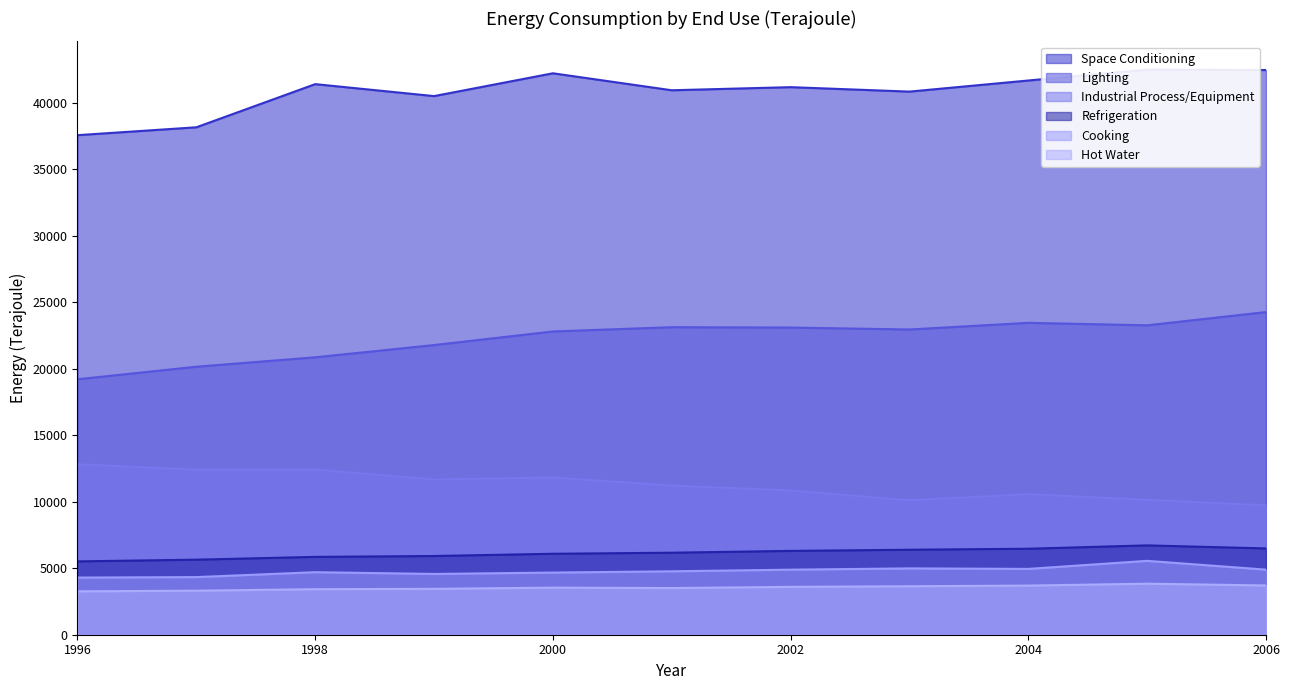

Read the Industrial Process/Equipment value at 2000, to the nearest 100.

11800